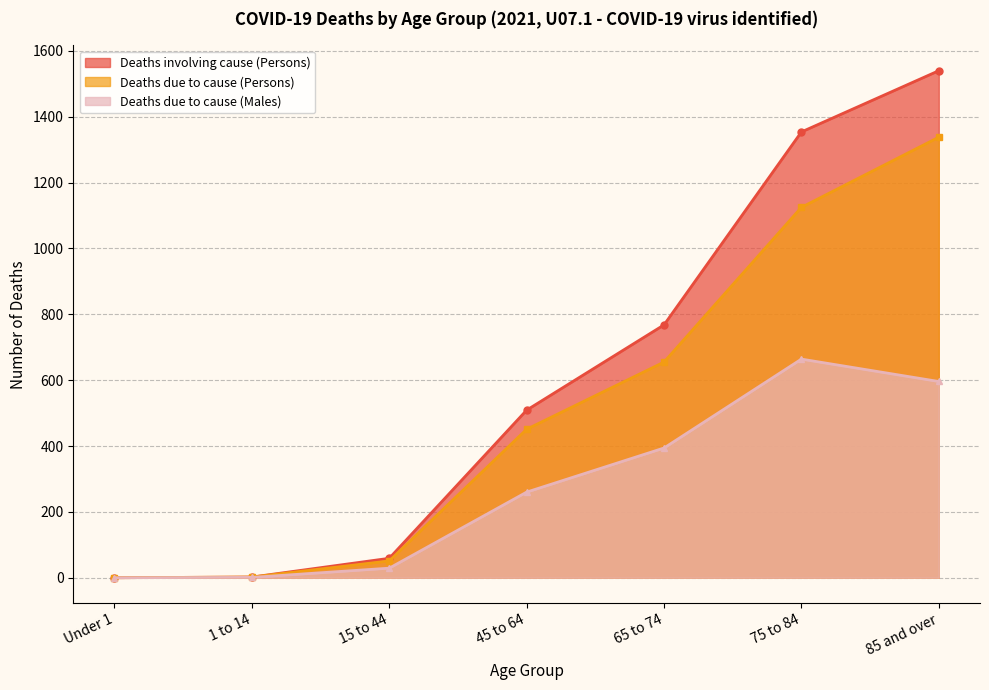

What is the difference between the second highest and second lowest values in the Deaths involving cause (Persons) series?

1352